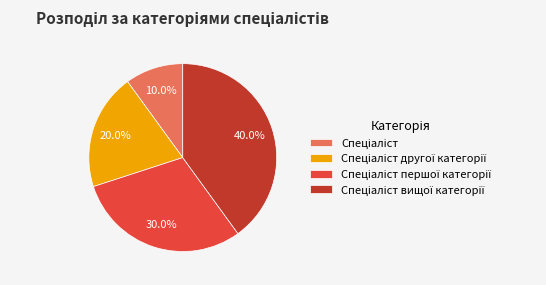

Does any single category account for the majority?

No